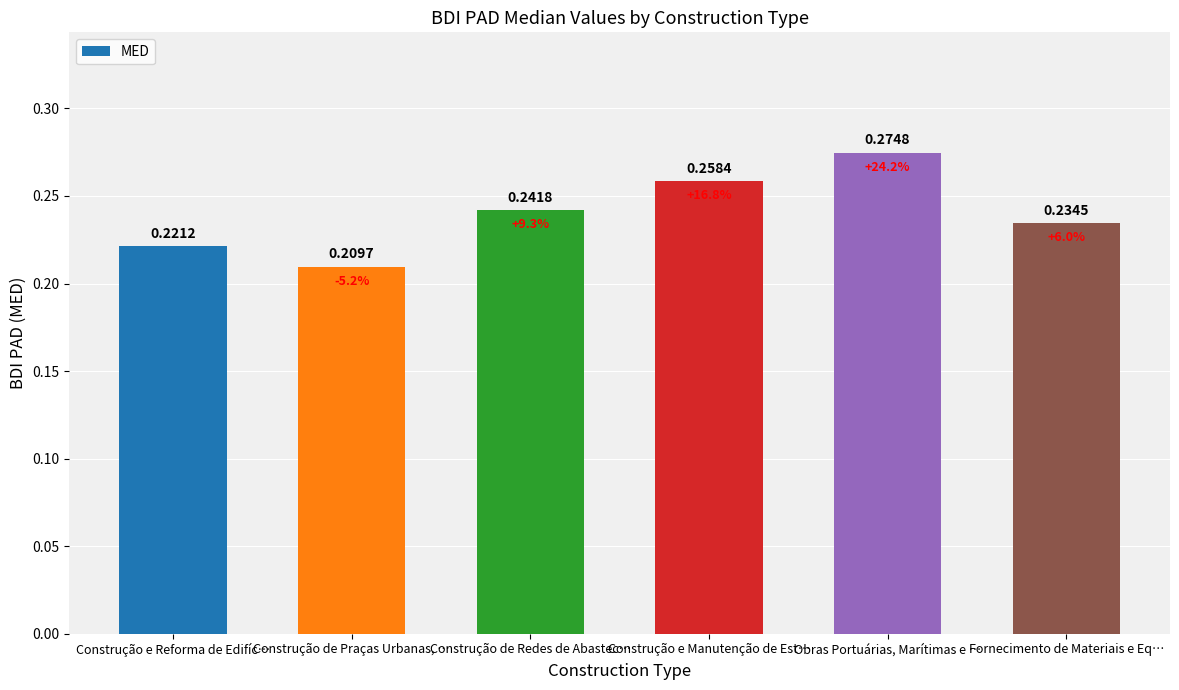

Which has a higher value, Construção de Praças Urbanas, … or Construção de Redes de Abastec…?

Construção de Redes de Abastec…